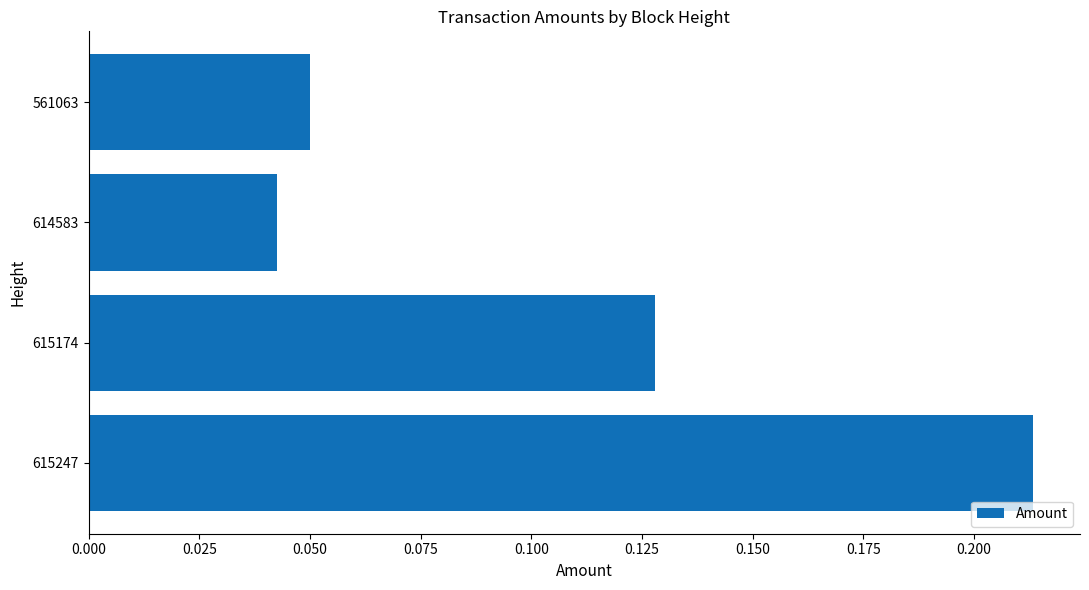

Which label corresponds to the smallest value in the chart?

614583